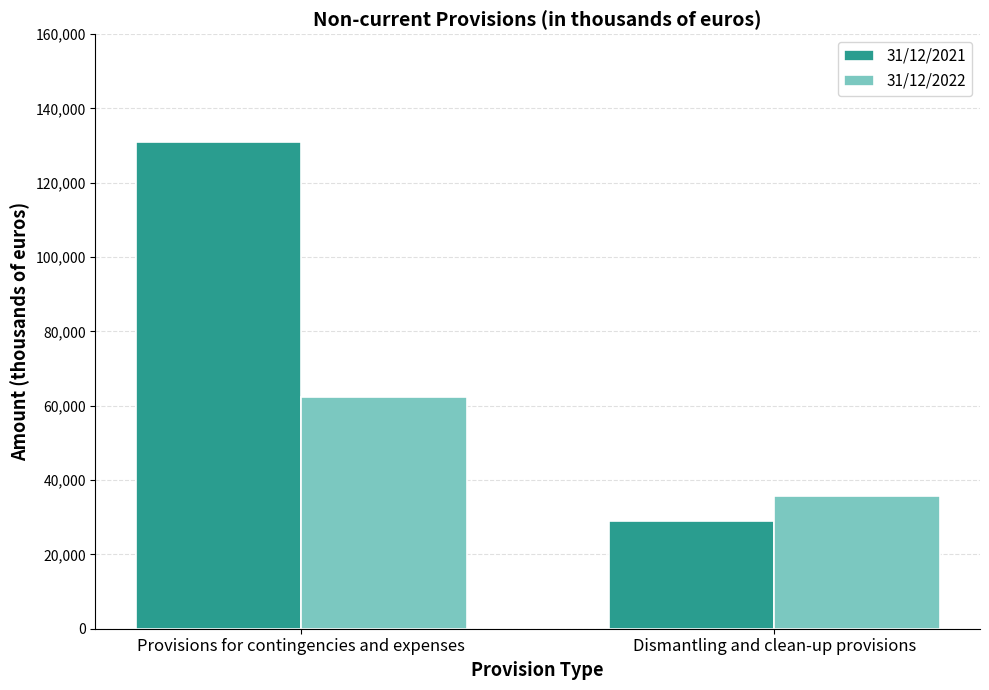

Reading right to left, extract all data points from this chart.

31/12/2021: 28968	130857
31/12/2022: 35600	62408